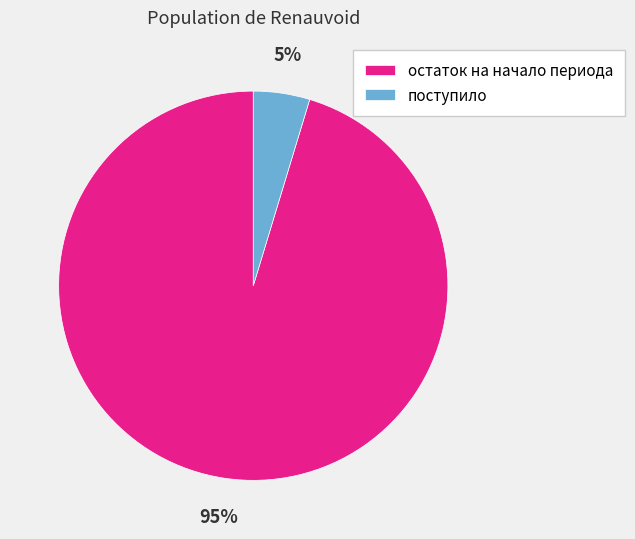

Which slice represents more than half of the pie?

остаток на начало периода